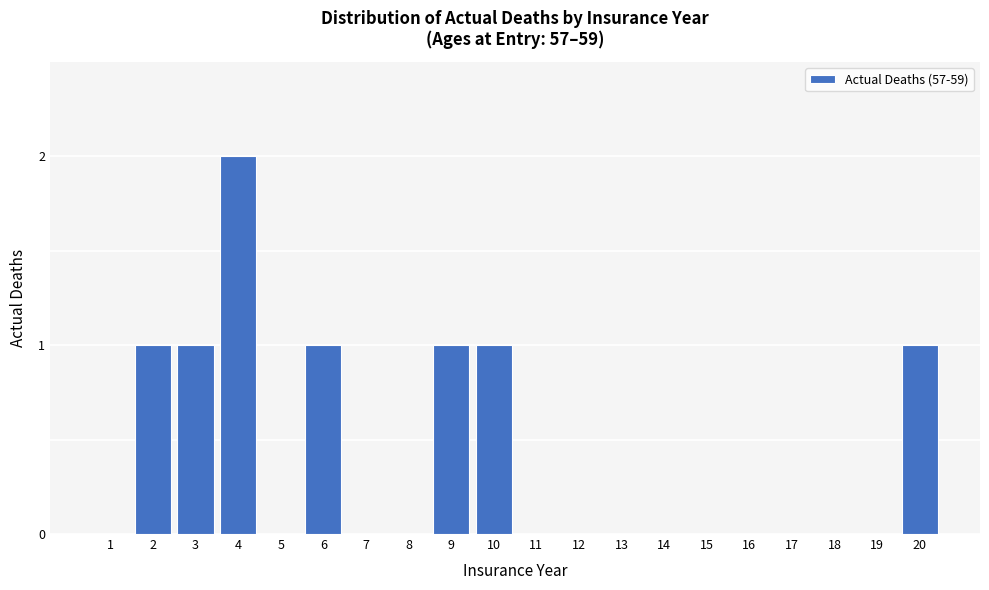

Reading right to left, transcribe all the data shown in this chart.

20=1	19=0	18=0	17=0	16=0	15=0	14=0	13=0	12=0	11=0	10=1	9=1	8=0	7=0	6=1	5=0	4=2	3=1	2=1	1=0